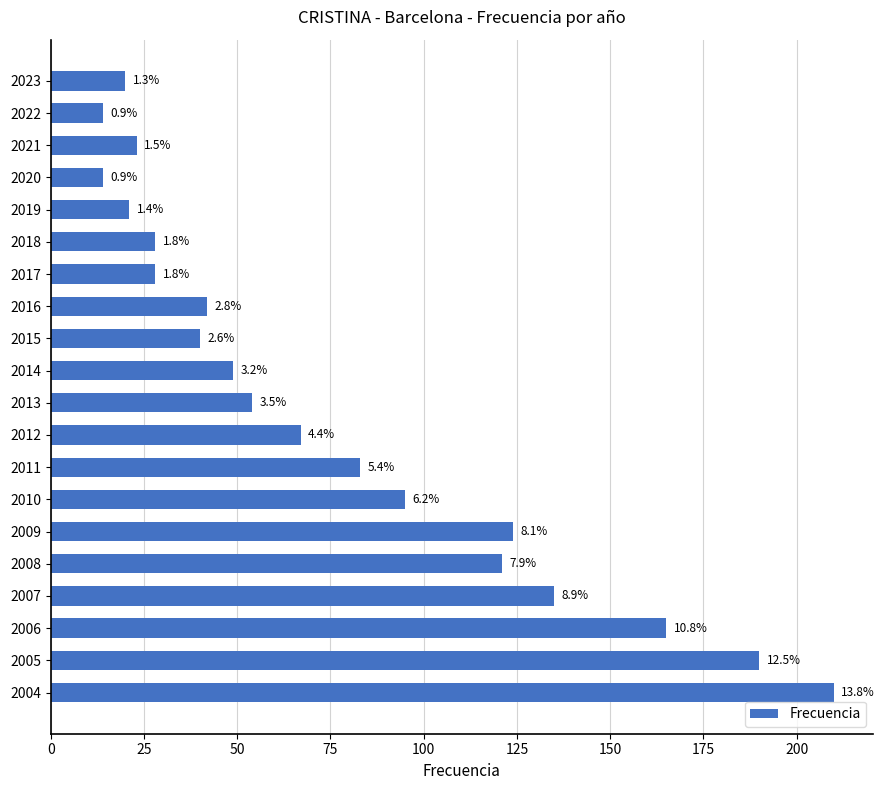

How many bars are there in total?

20